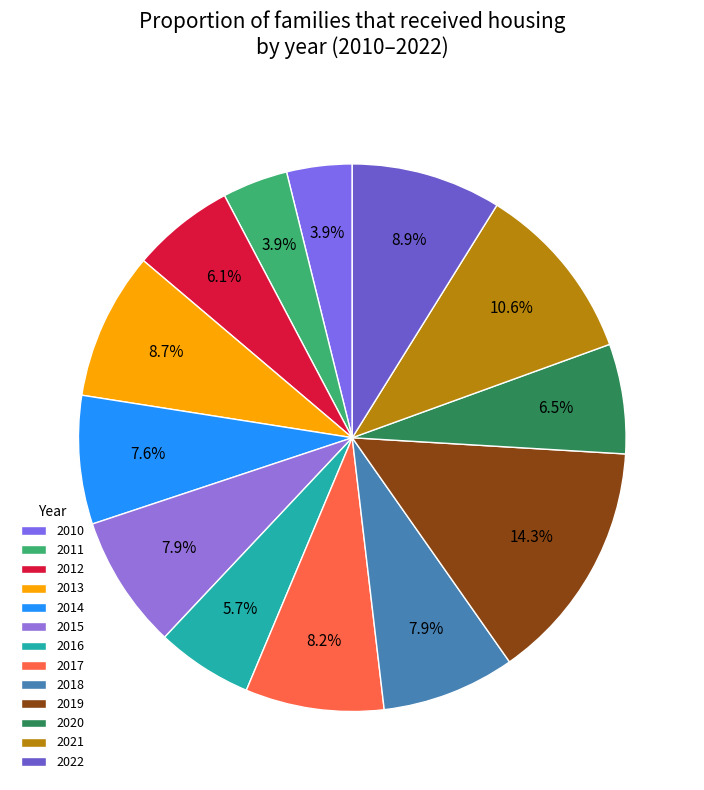

True or false: 2011 accounts for 17% of the total.

False